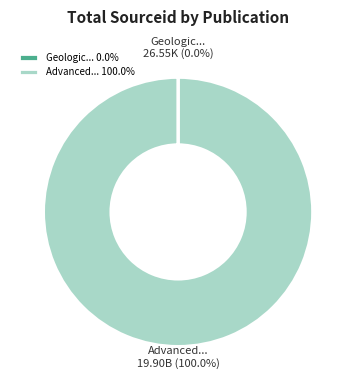

Which slice represents more than half of the pie?

Advanced... 100.0%